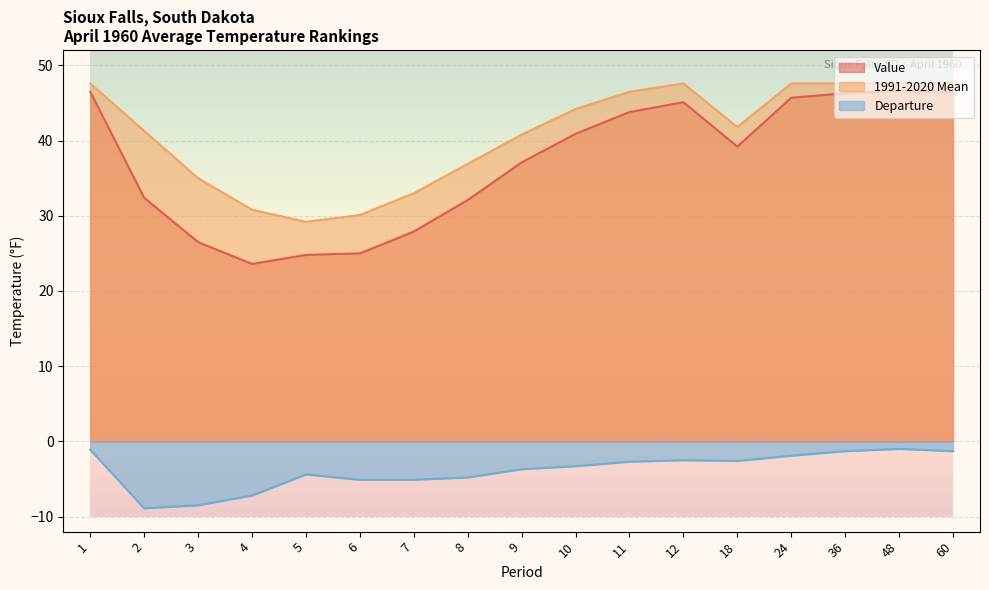

Reading left to right, transcribe all the data shown in this chart.

Value: 46.5	32.4	26.5	23.6	24.8	25.0	27.9	32.1	37.1	40.9	43.8	45.1	39.2	45.7	46.3	46.6	46.4
1991-2020 Mean: 47.6	41.3	35.0	30.8	29.2	30.1	33.0	36.9	40.8	44.2	46.5	47.6	41.8	47.6	47.6	47.6	47.7
Departure: -1.1	-8.9	-8.5	-7.2	-4.4	-5.1	-5.1	-4.8	-3.7	-3.3	-2.7	-2.5	-2.6	-1.9	-1.3	-1.0	-1.3